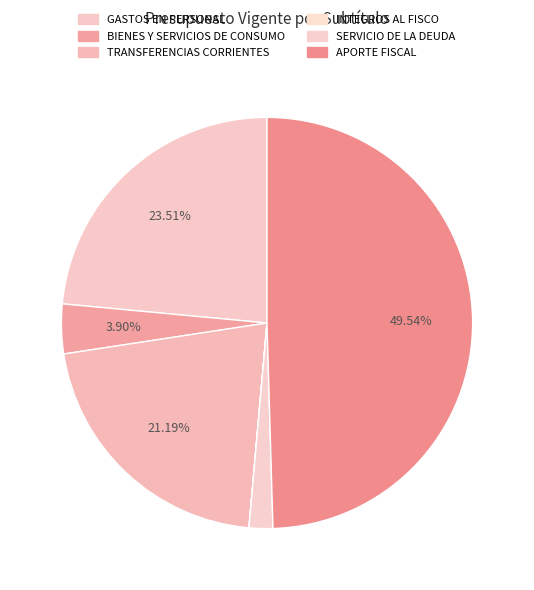

What is the change in value from BIENES Y SERVICIOS DE CONSUMO to INTEGROS AL FISCO?

-416113